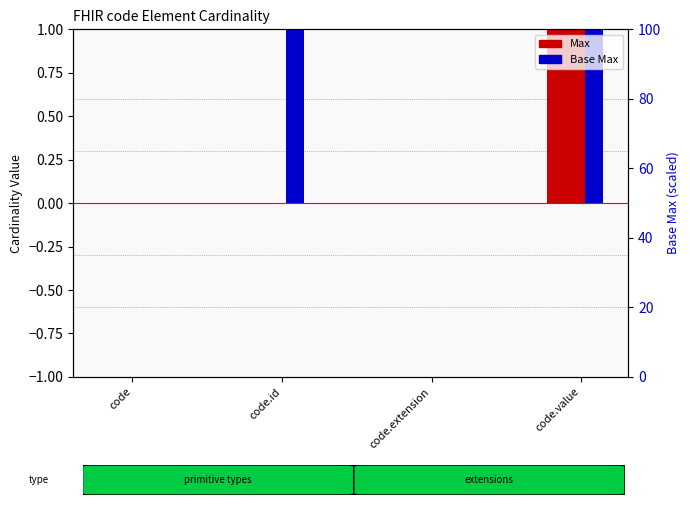

List the series in order of their overall mean, lowest first.

Max, Base Max